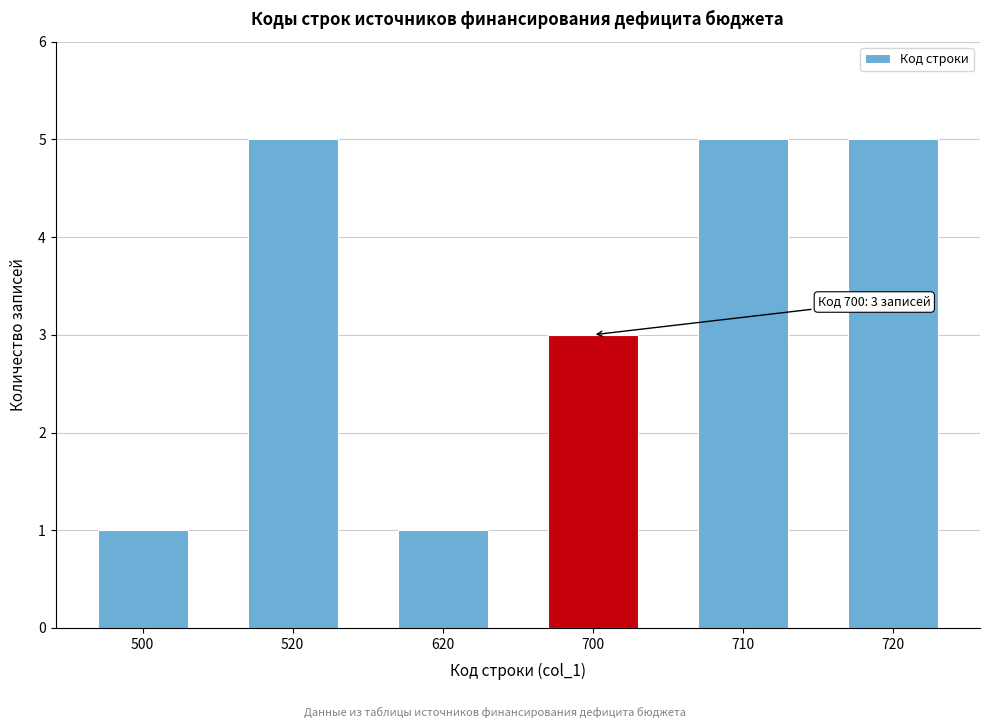

Reading left to right, transcribe all the data shown in this chart.

1	5	1	3	5	5